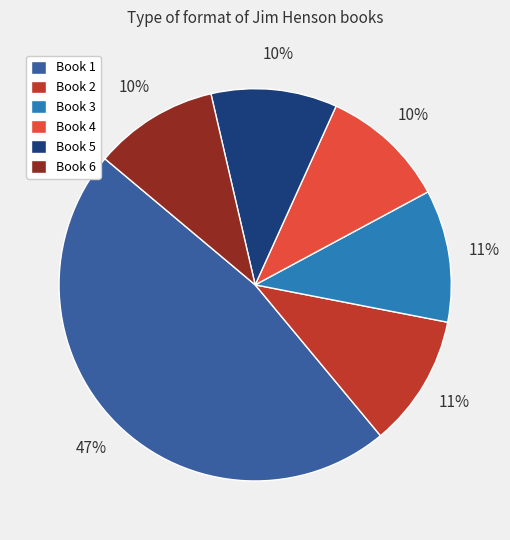

To the nearest percent, what is the combined percentage of Book 4 and Book 1?

58%